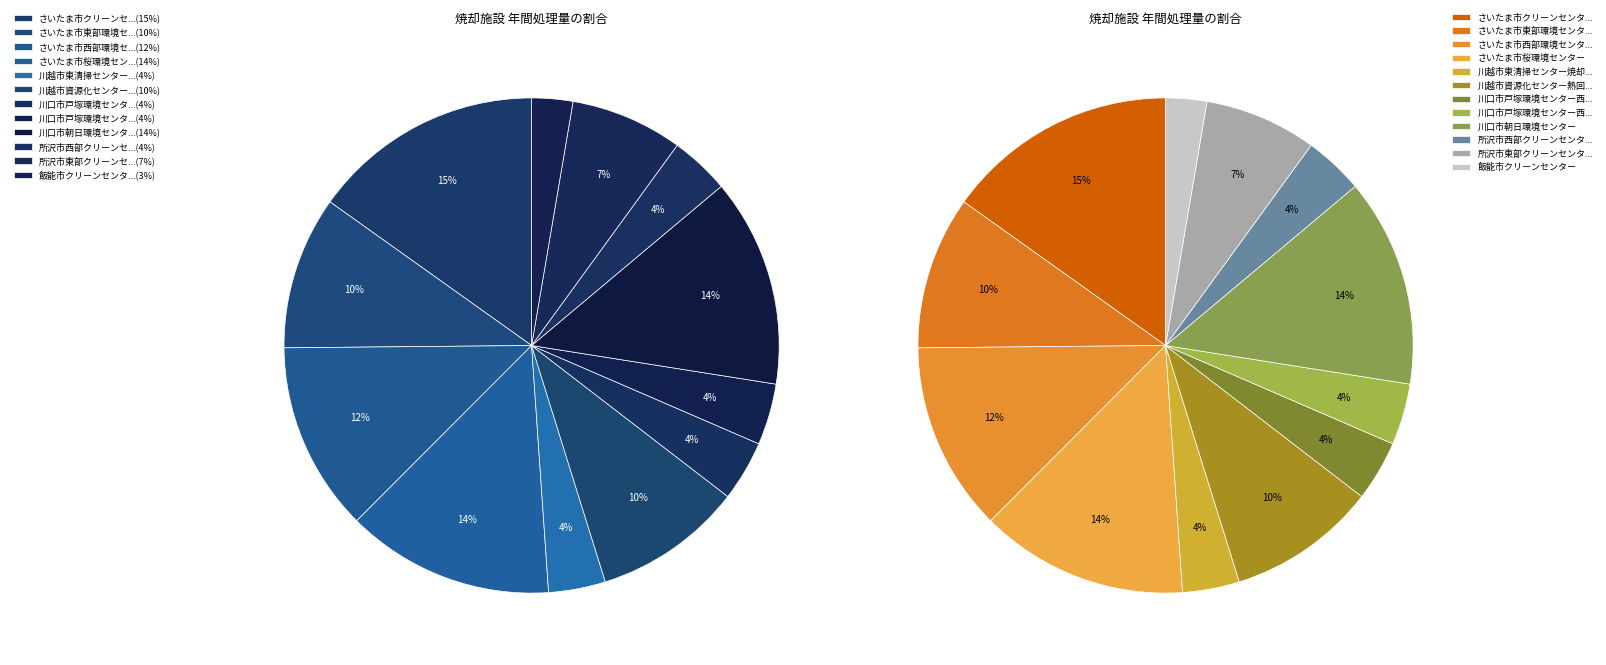

Does any single category account for the majority?

No